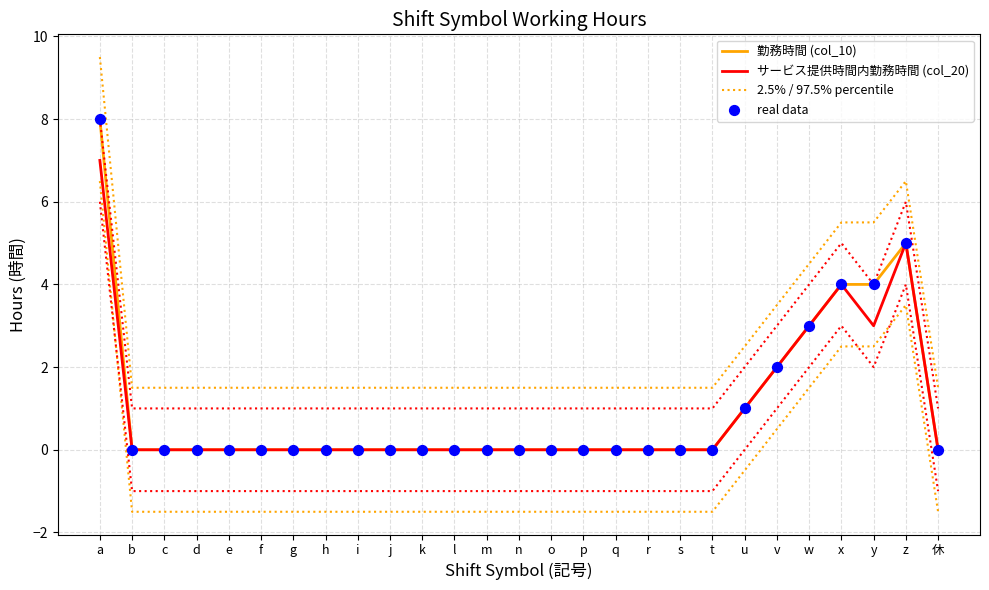

Is the value of real data at m greater than the value of 2.5% / 97.5% percentile at t?

No